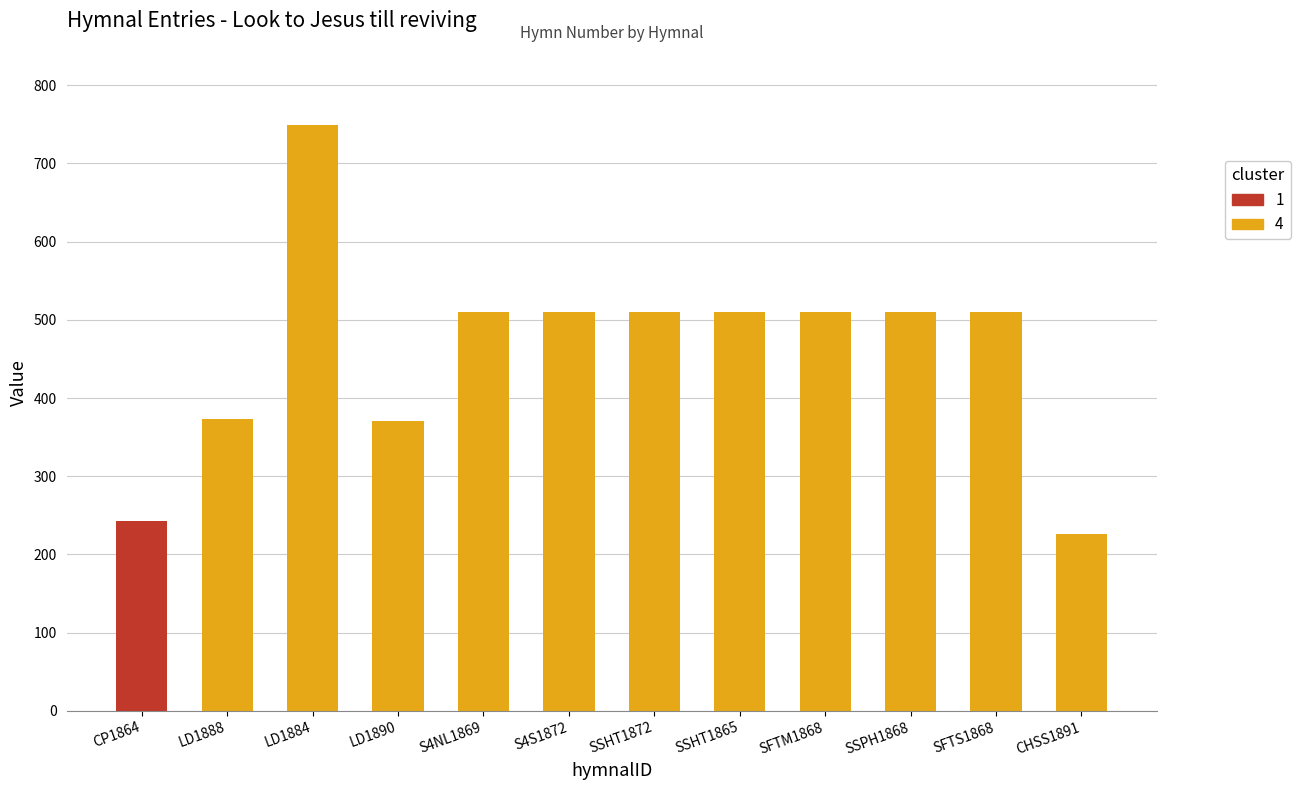

Is it true that the value at LD1890 is 371?

True